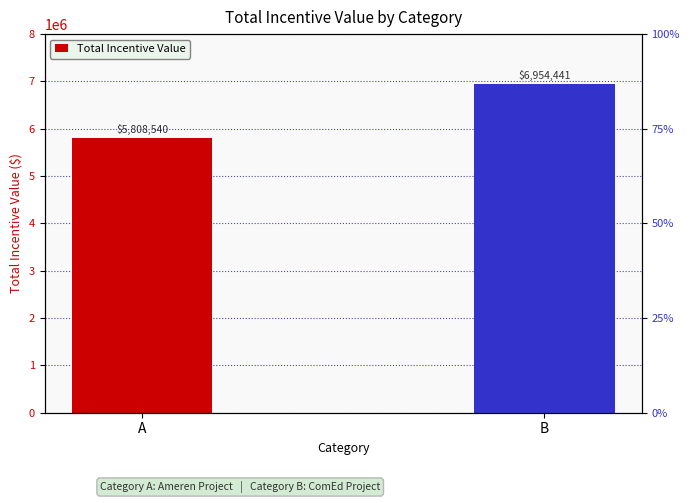

Are the bars horizontal?

No